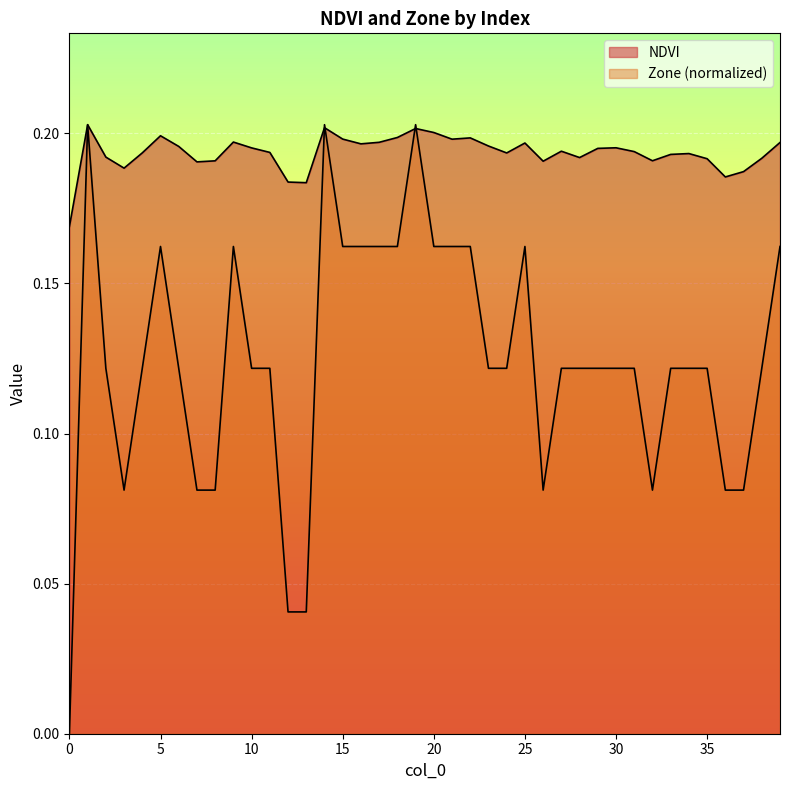

Where is the first local maximum for NDVI?

1